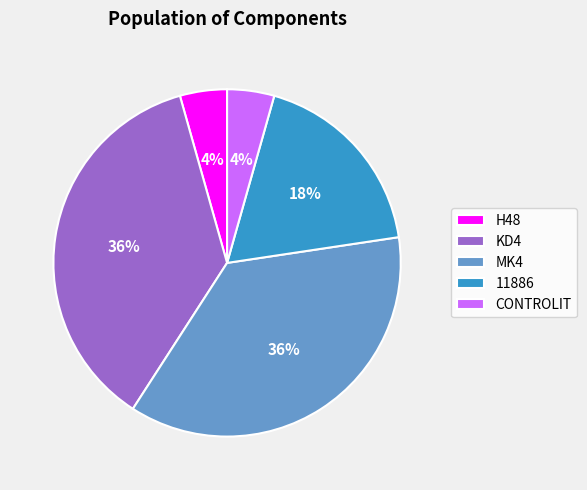

Approximately how many times larger is the value at H48 compared to 11886?

0.2